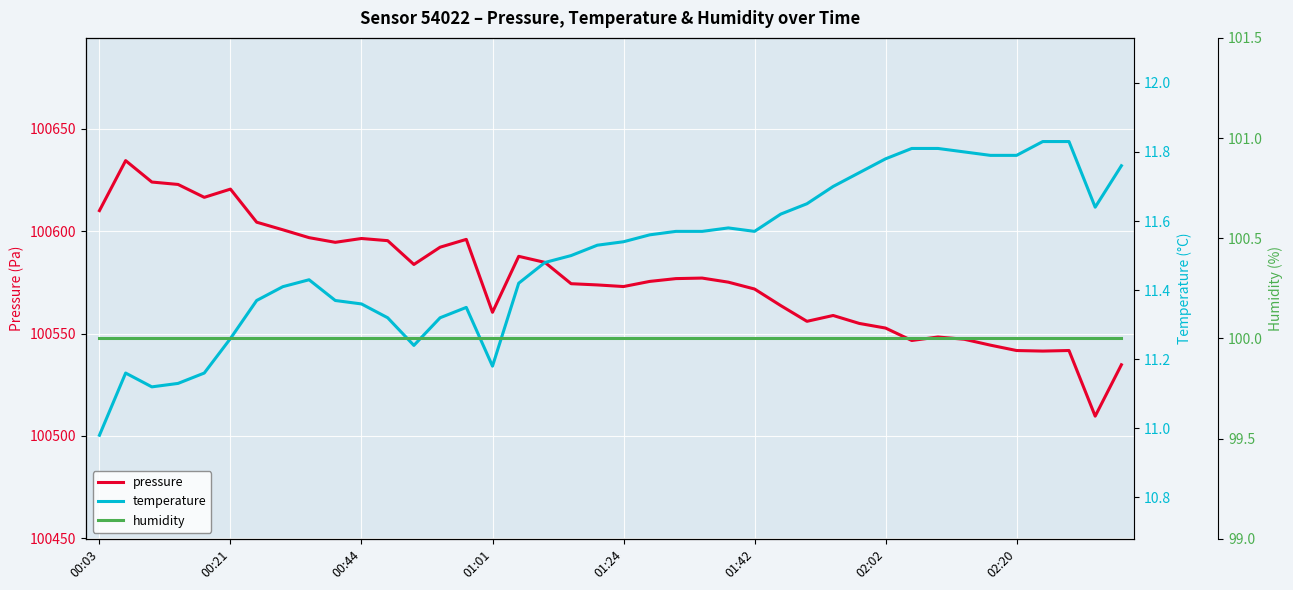

True or false: temperature and humidity intersect in this chart.

False